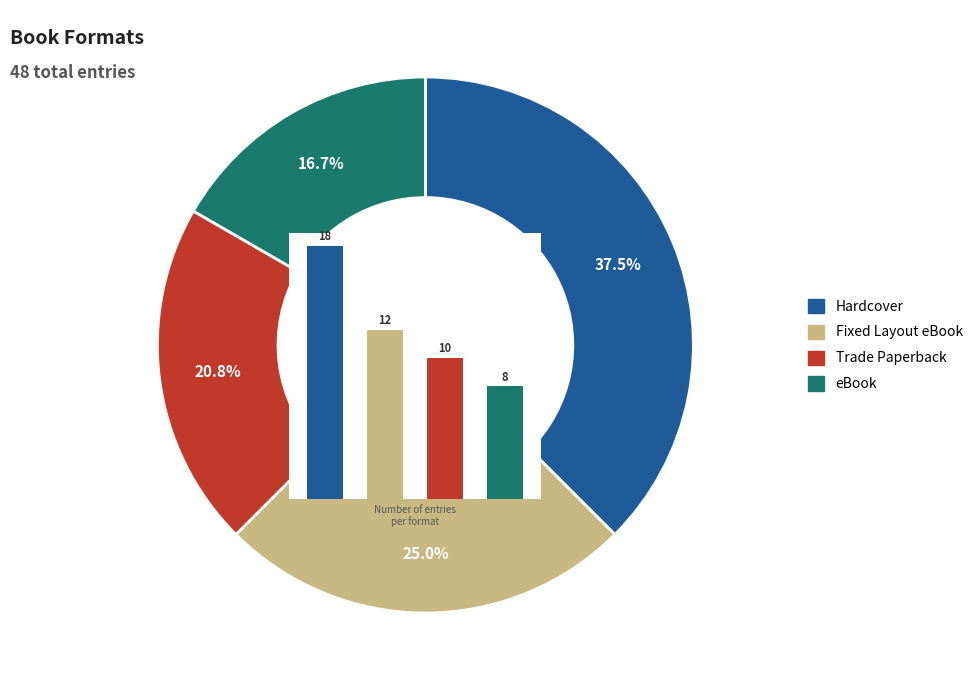

To the nearest percent, what is the difference between the largest and smallest slice percentages?

21%